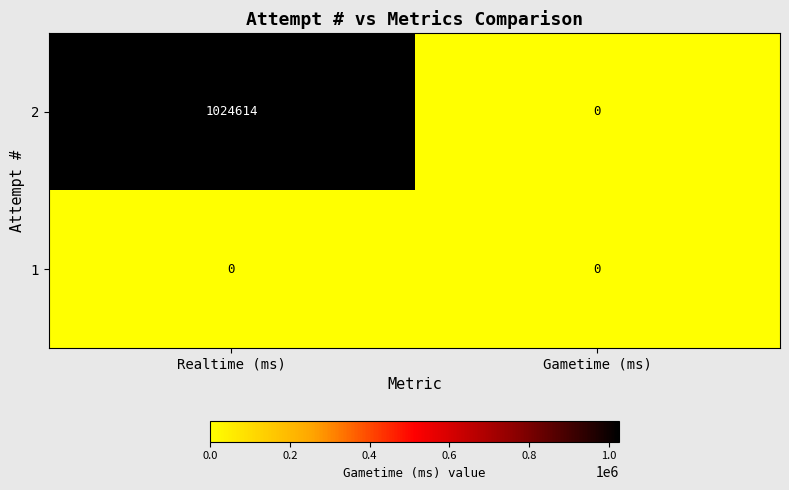

Rank the series by their maximum value, from lowest to highest.

1, 2